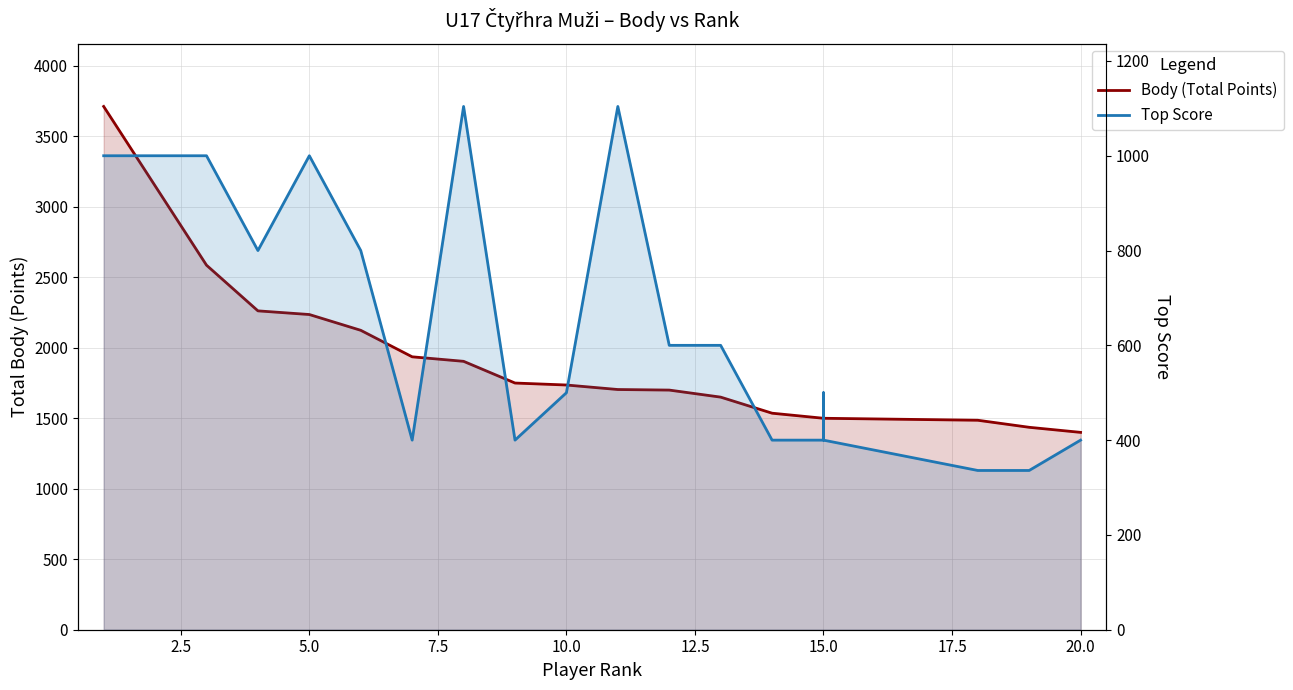

What is the sum of all Body (Total Points) values?

39370